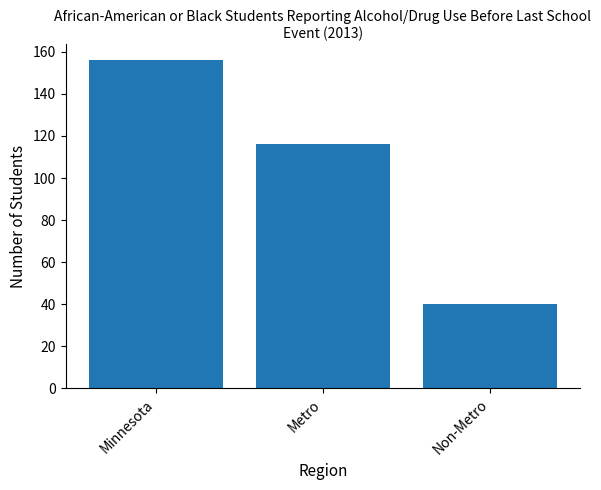

What is the change in value from Metro to Non-Metro?

-76